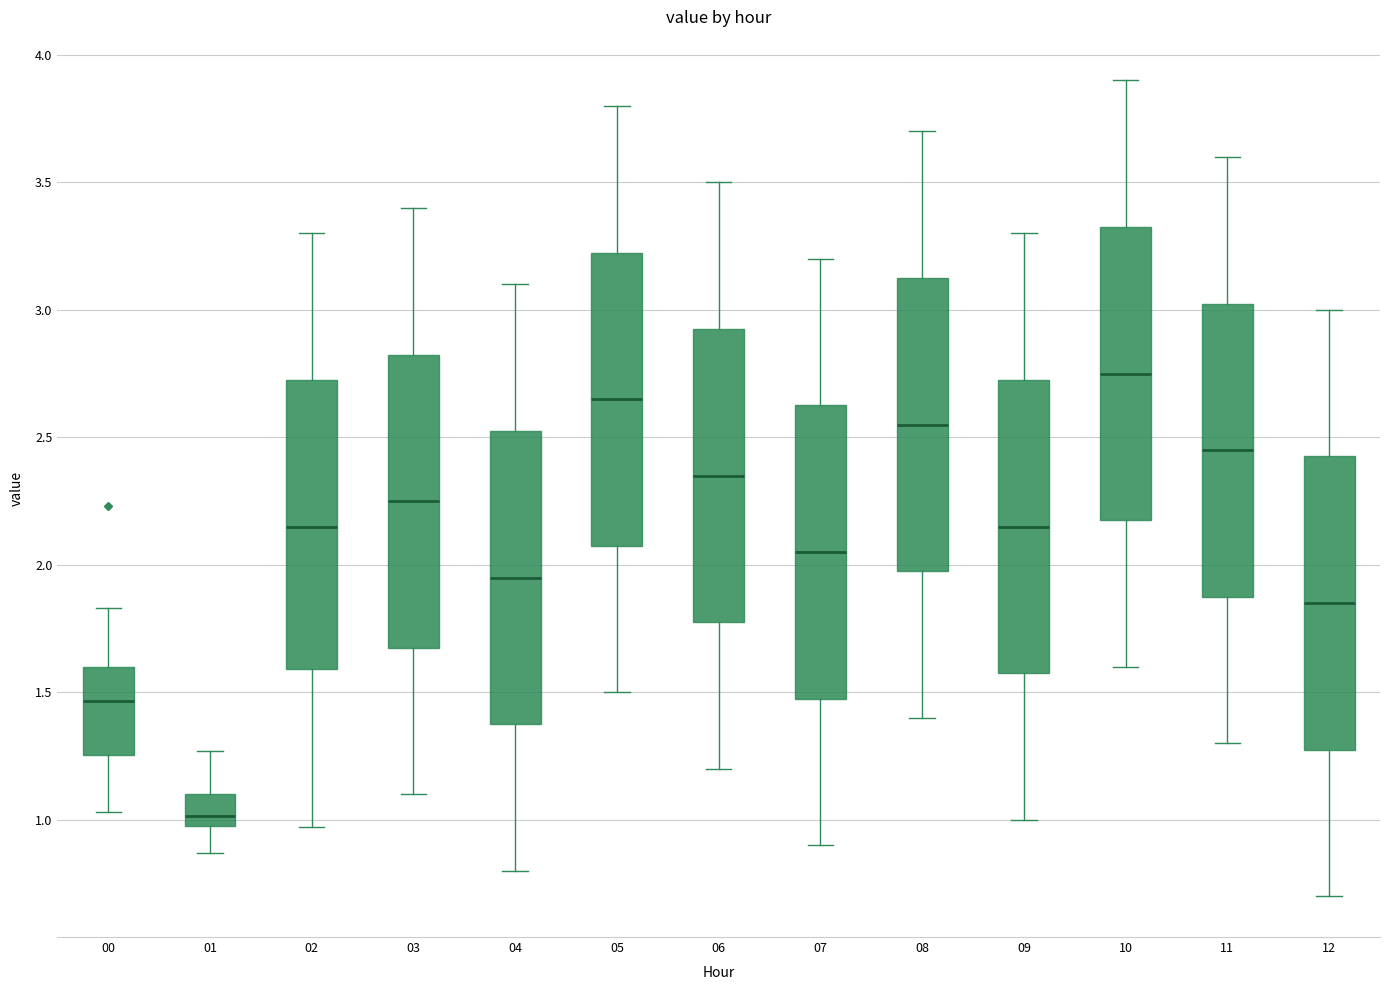

Which box's median line is the lowest?

01